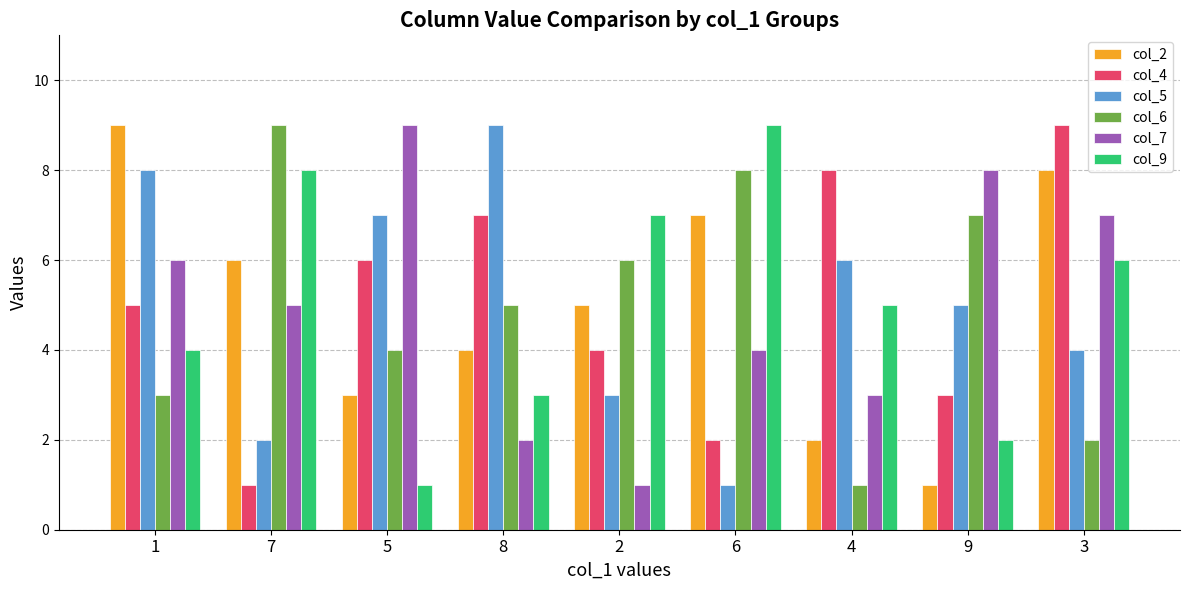

At which label does col_9 first exceed 5?

7